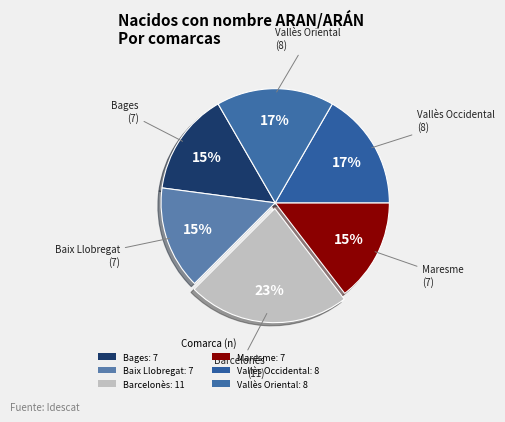

Rank the categories by value from lowest to highest.

Bages, Baix Llobregat, Maresme, Vallès Occidental, Vallès Oriental, Barcelonès